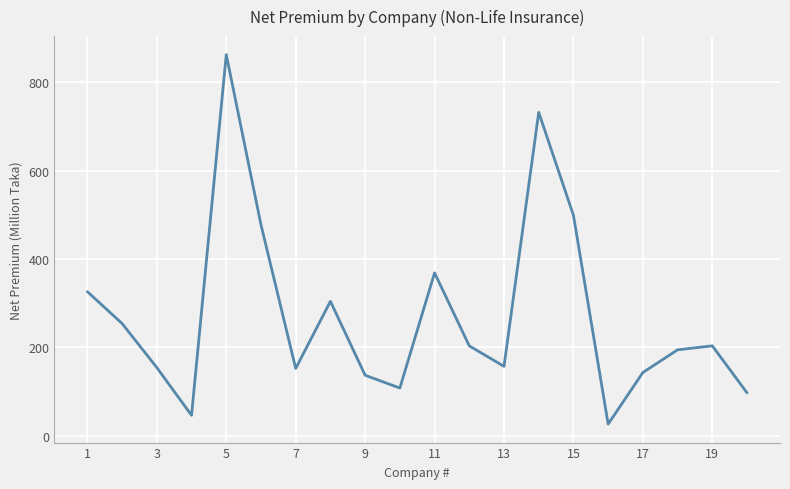

What is the smallest value displayed?

26.7